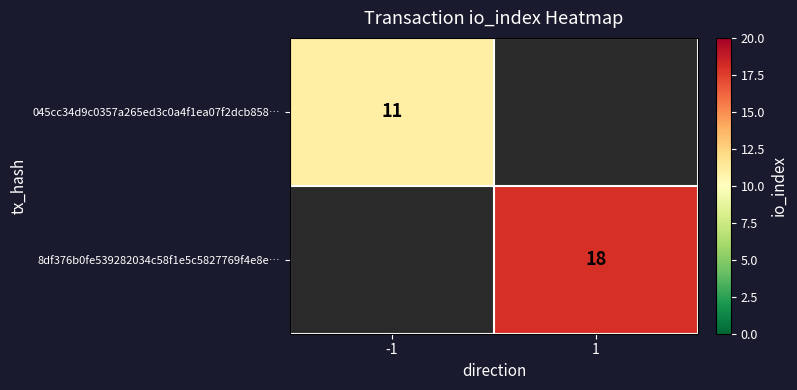

True or false: 045cc34d9c0357a265ed3c0a4f1ea07f2dcb858… has a value of 11 at -1.

True